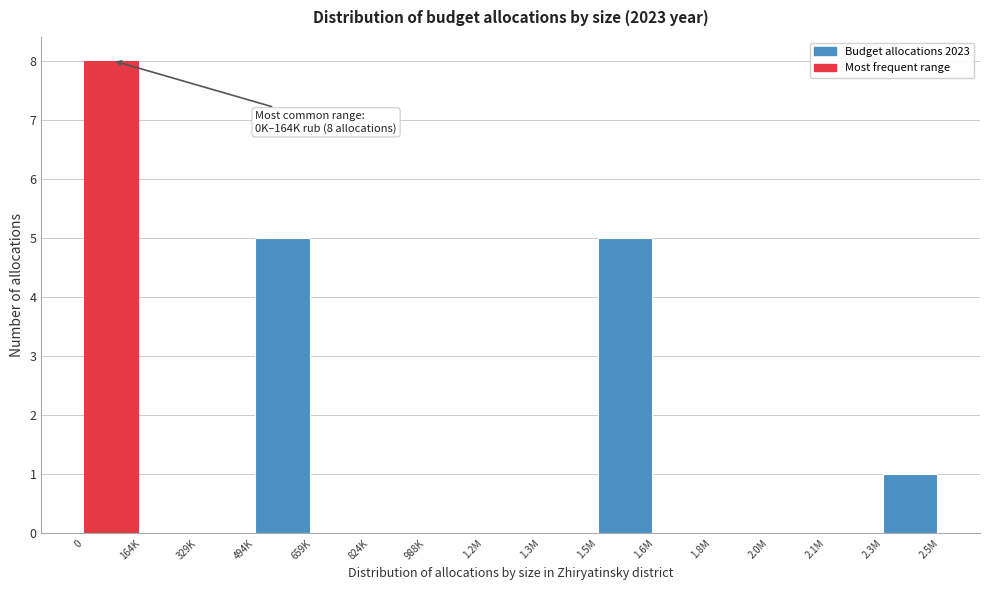

Reading left to right, transcribe all the data shown in this chart.

0=8	164K=0	329K=0	494K=5	659K=0	824K=0	988K=0	1.2M=0	1.3M=0	1.5M=5	1.6M=0	1.8M=0	2.0M=0	2.1M=0	2.3M=1